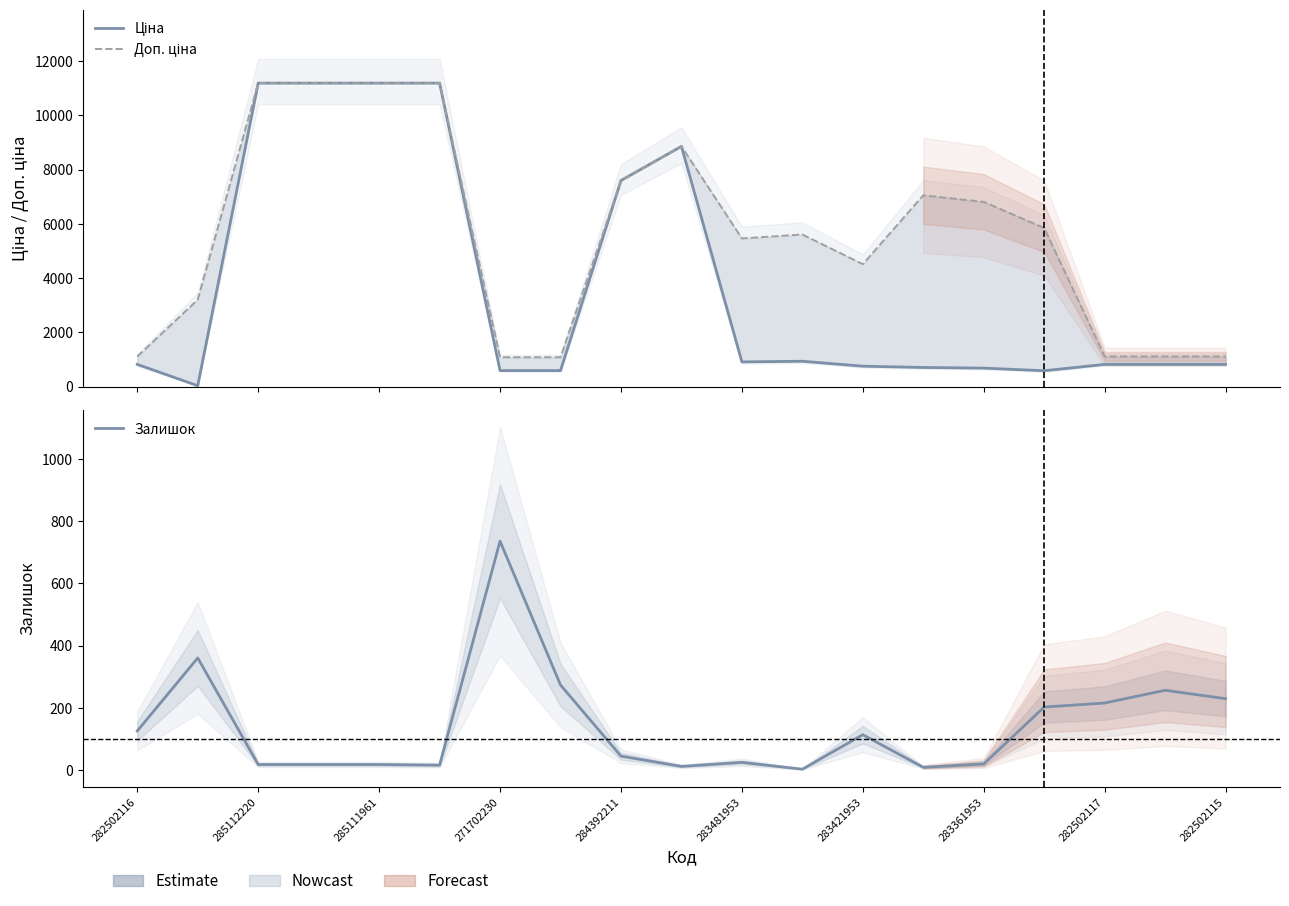

Which series has the largest range (max minus min)?

Ціна